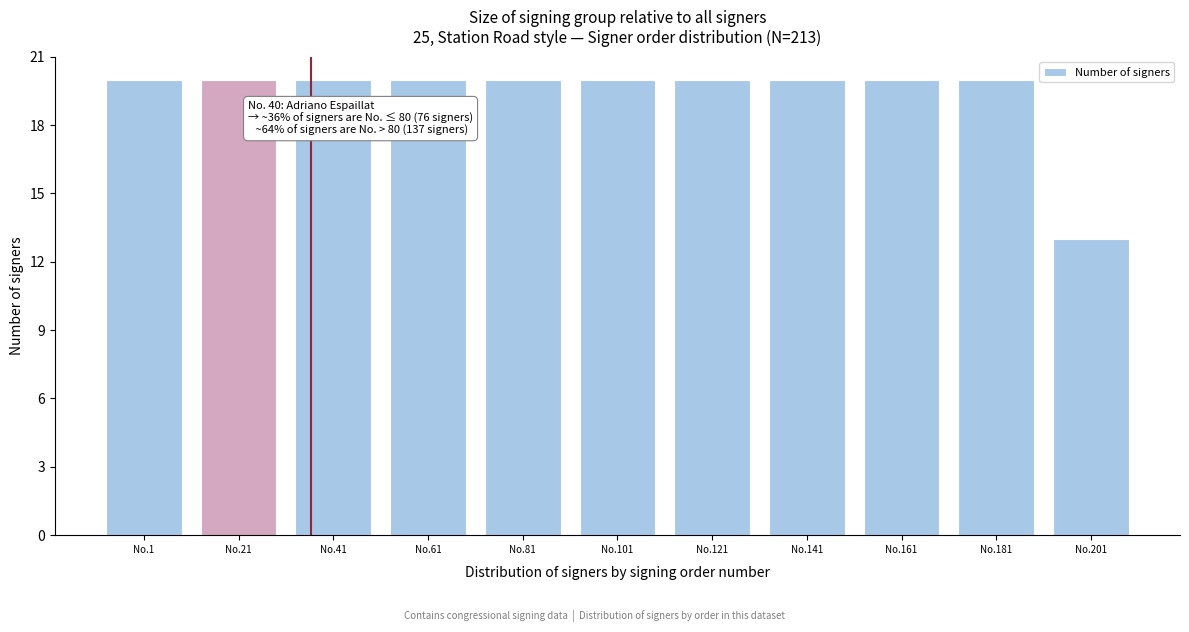

Reading left to right, transcribe all the data shown in this chart.

20	20	20	20	20	20	20	20	20	20	13